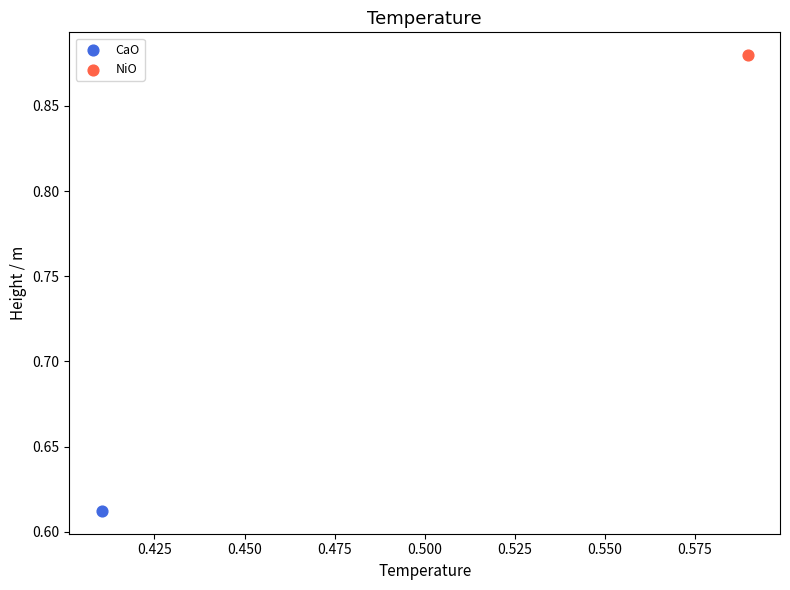

What are all the series names shown in the legend?

CaO, NiO